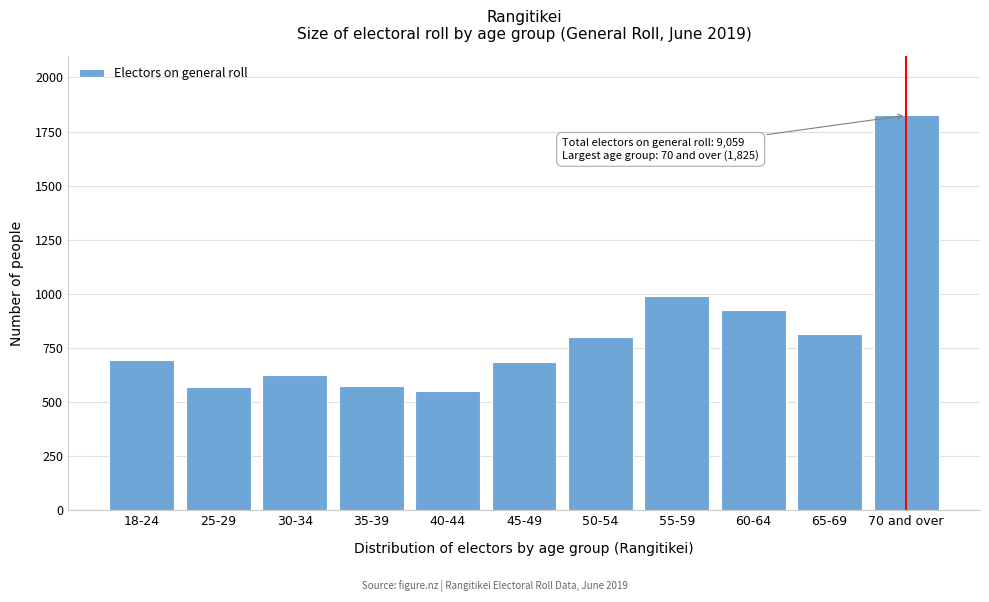

What is the change in value from 45-49 to 65-69?

+128